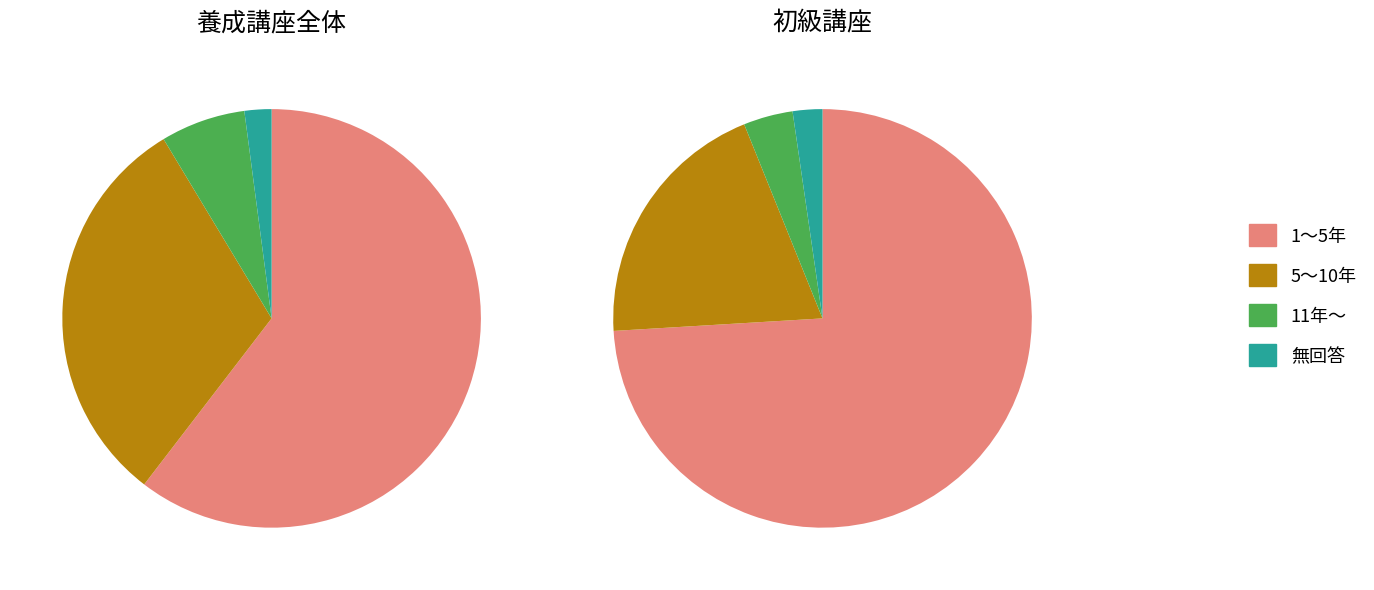

To the nearest percent, what is the combined percentage of 5～10年 and 無回答?

32%